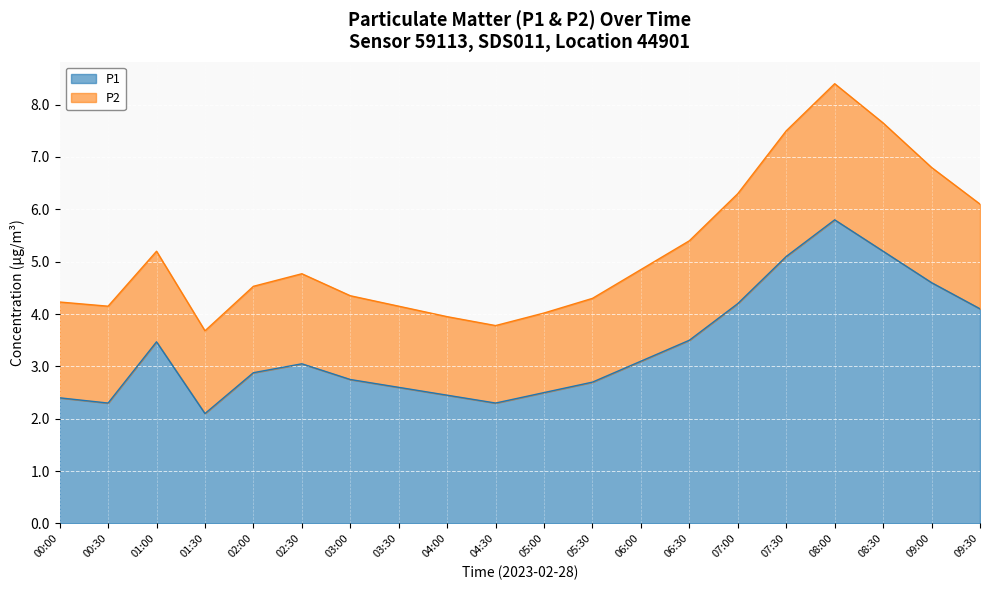

What is the label of the 5th point from the left?

02:00